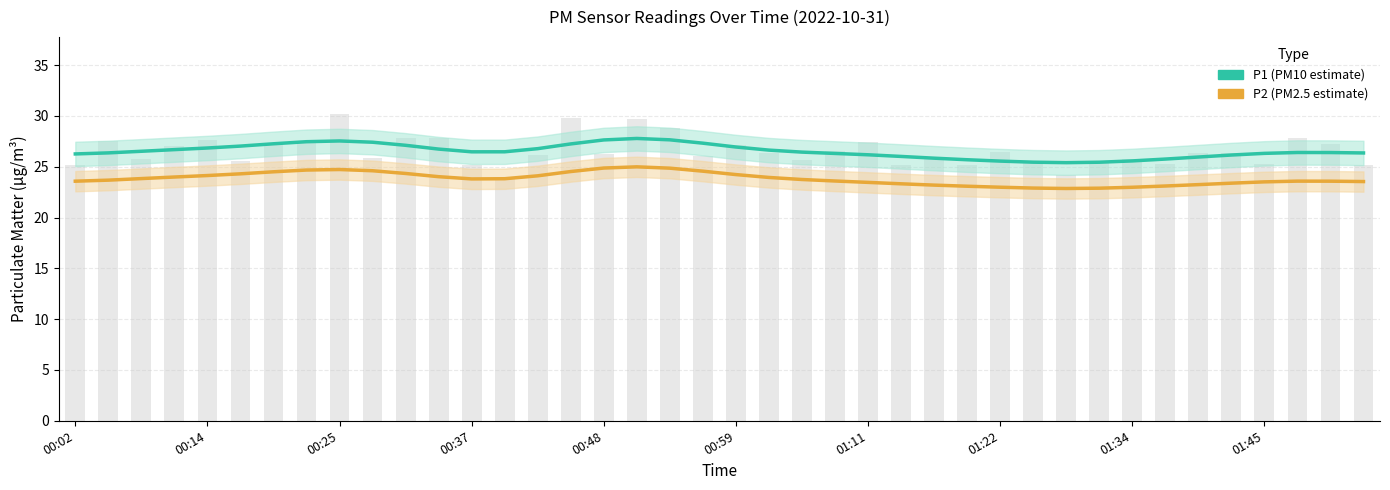

Which series changed the most between 26 and 32?

P1 (PM10 estimate)